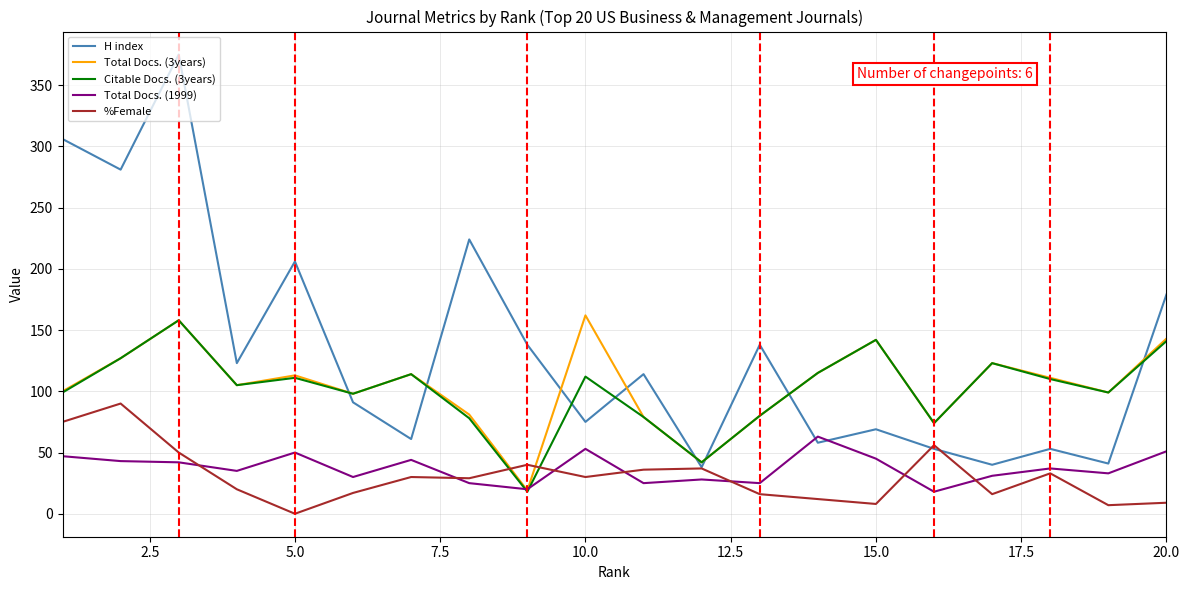

True or false: Total Docs. (3years) and H index cross at least once.

True